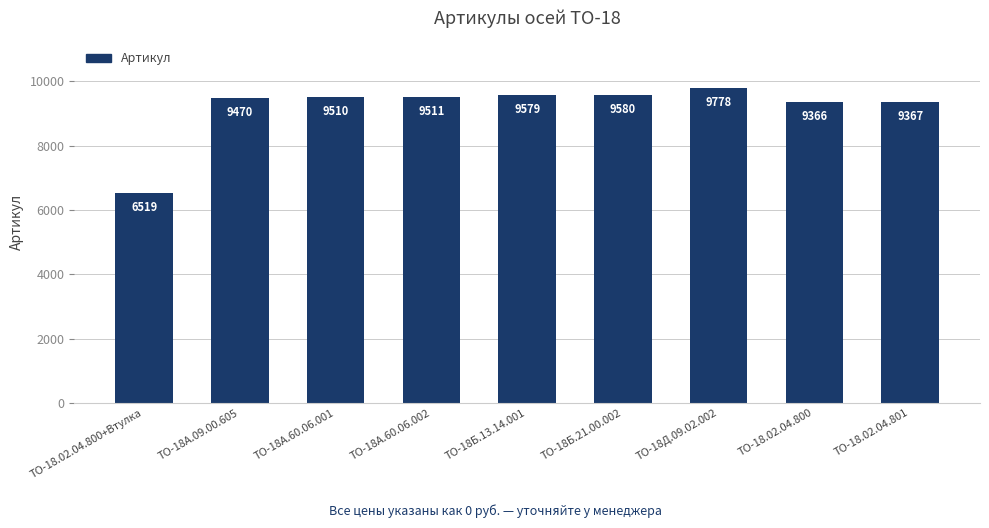

At which category does the chart reach its minimum across all series?

ТО-18.02.04.800+Втулка